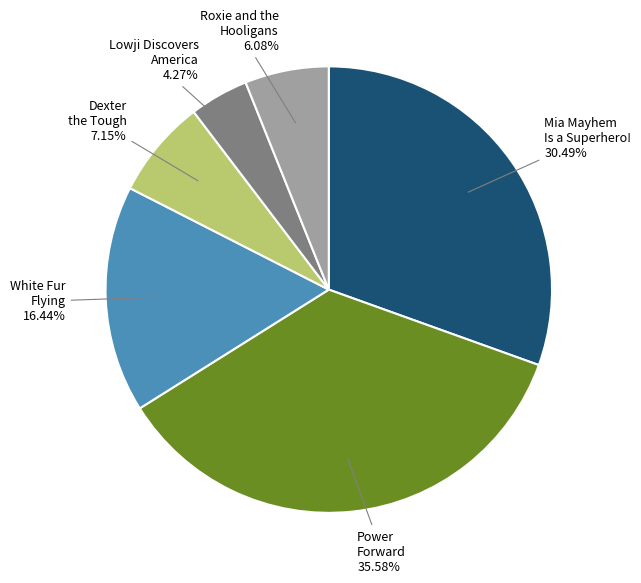

Is there a majority slice in this chart?

No